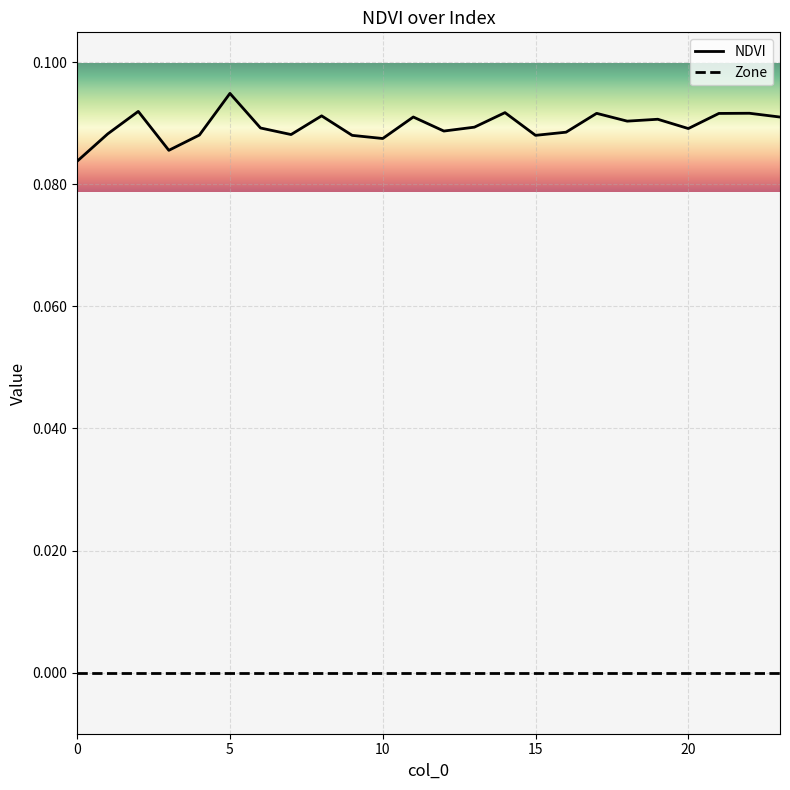

List the series in order of their peak value, highest first.

NDVI, Zone